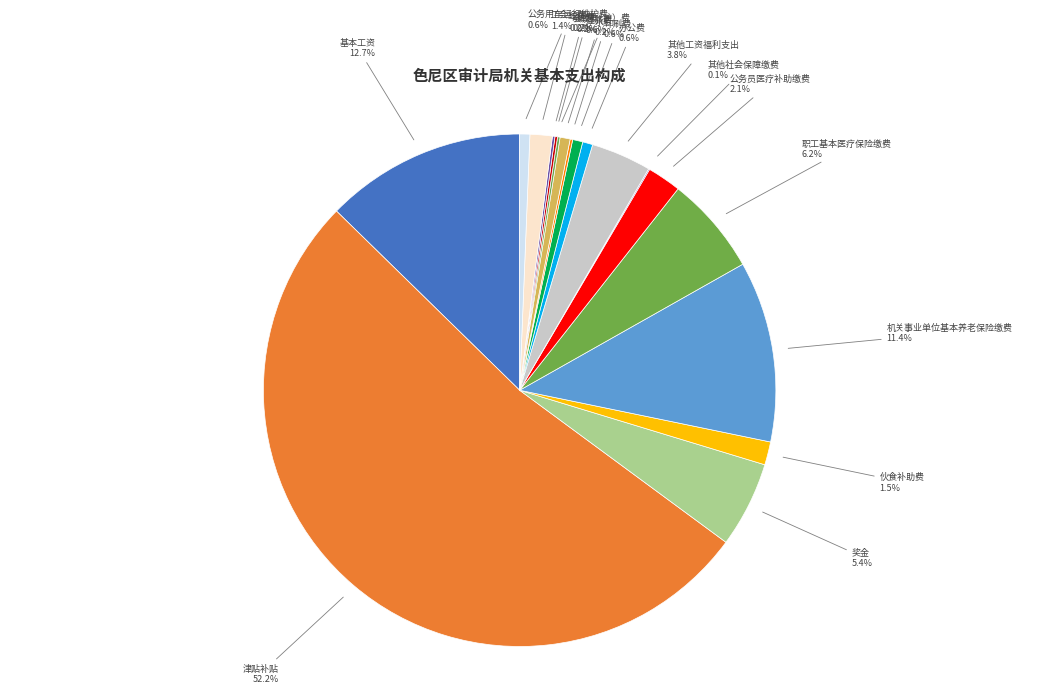

To the nearest percent, what is the difference between the largest and smallest slice percentages?

52%